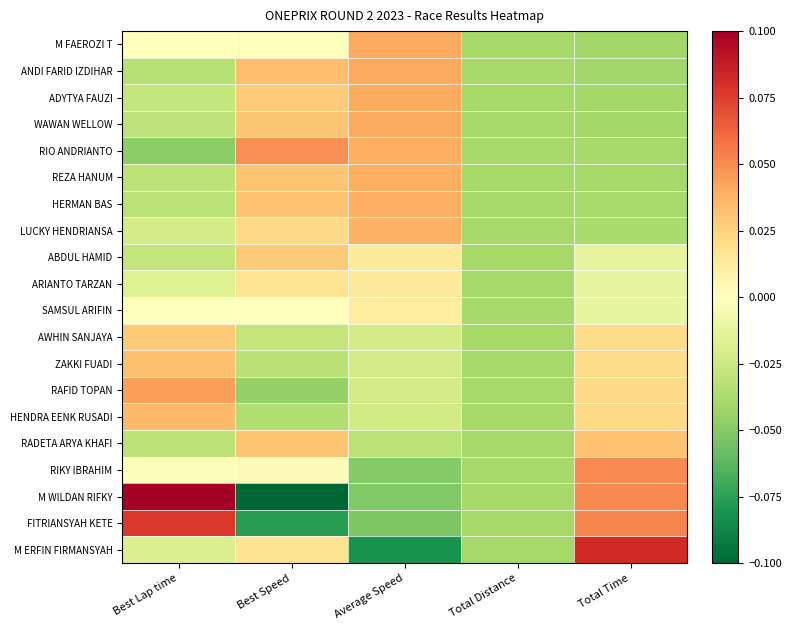

What is the spread (max minus min) of values at Total Time?

0.1